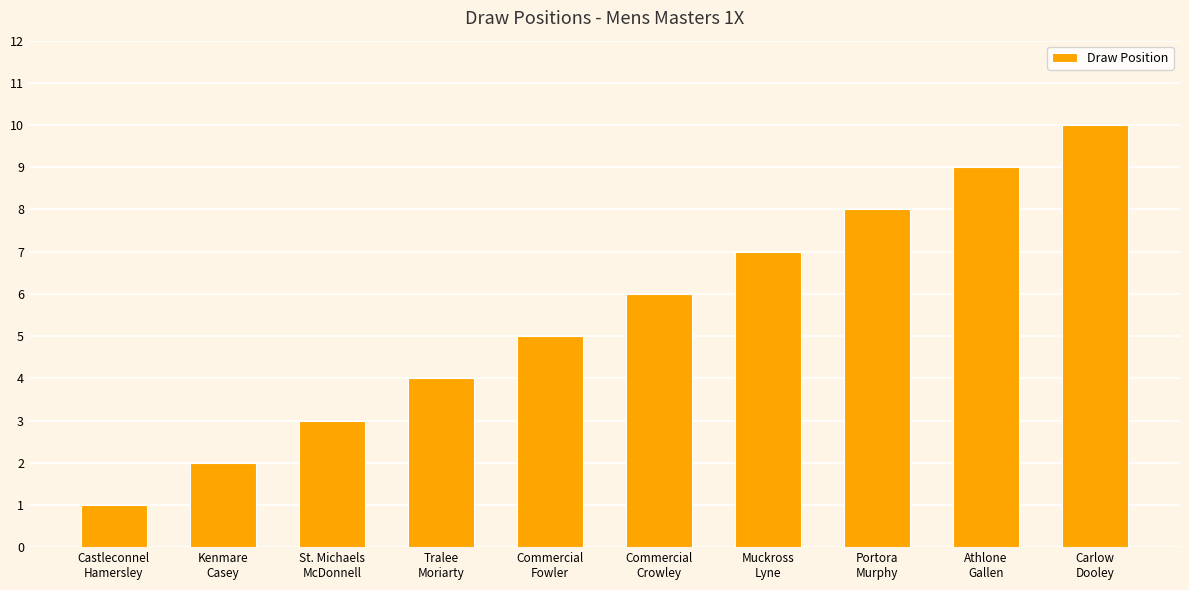

Reading left to right, transcribe all the data shown in this chart.

Castleconnel
Hamersley=1	Kenmare
Casey=2	St. Michaels
McDonnell=3	Tralee
Moriarty=4	Commercial
Fowler=5	Commercial
Crowley=6	Muckross
Lyne=7	Portora
Murphy=8	Athlone
Gallen=9	Carlow
Dooley=10